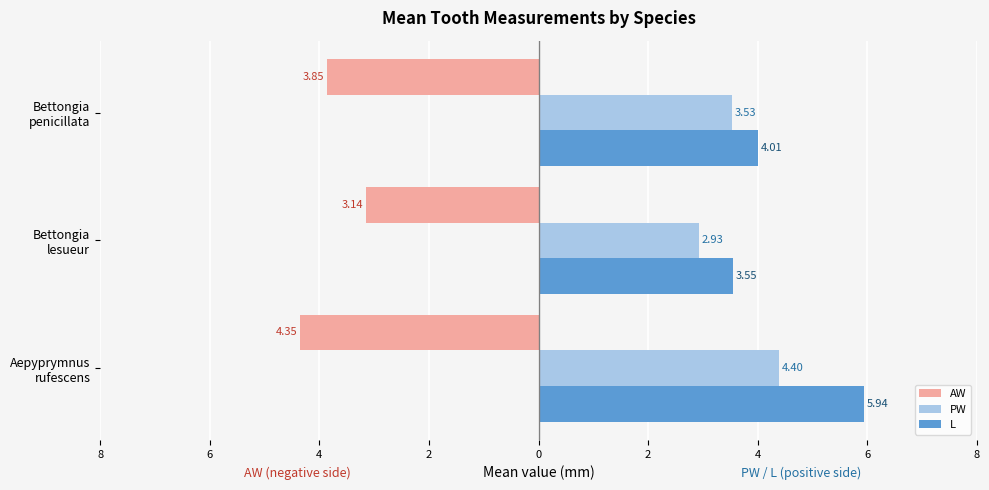

What are all the series names shown in the legend?

AW, PW, L